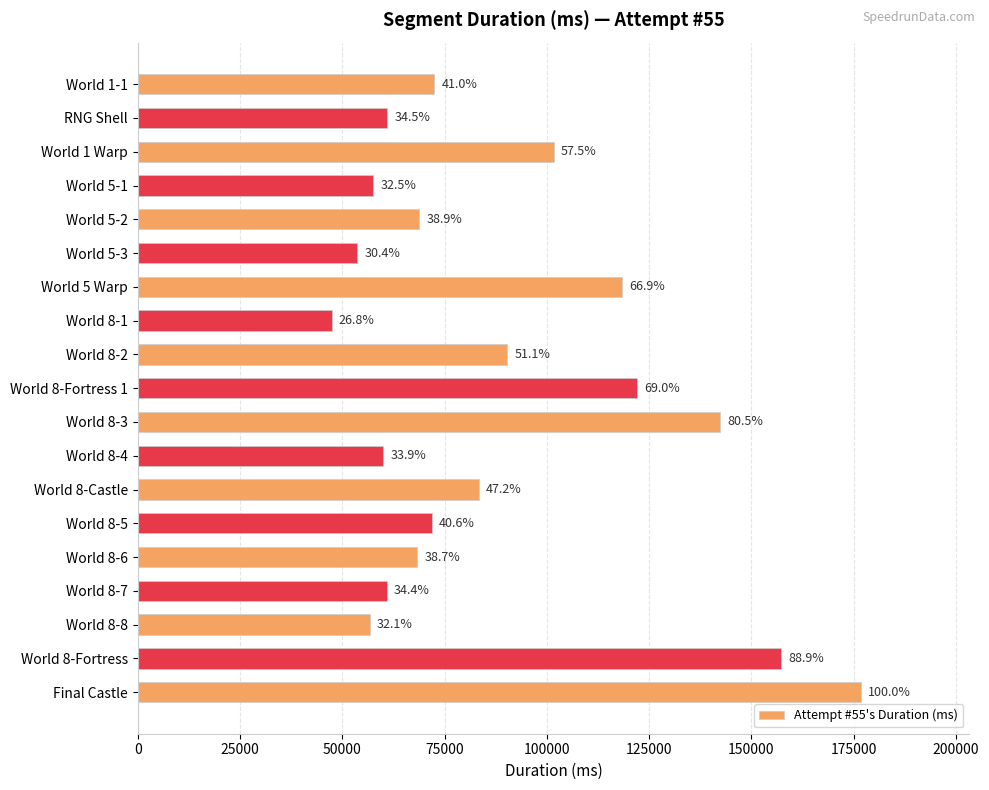

What is the minimum value shown in the chart?

47378